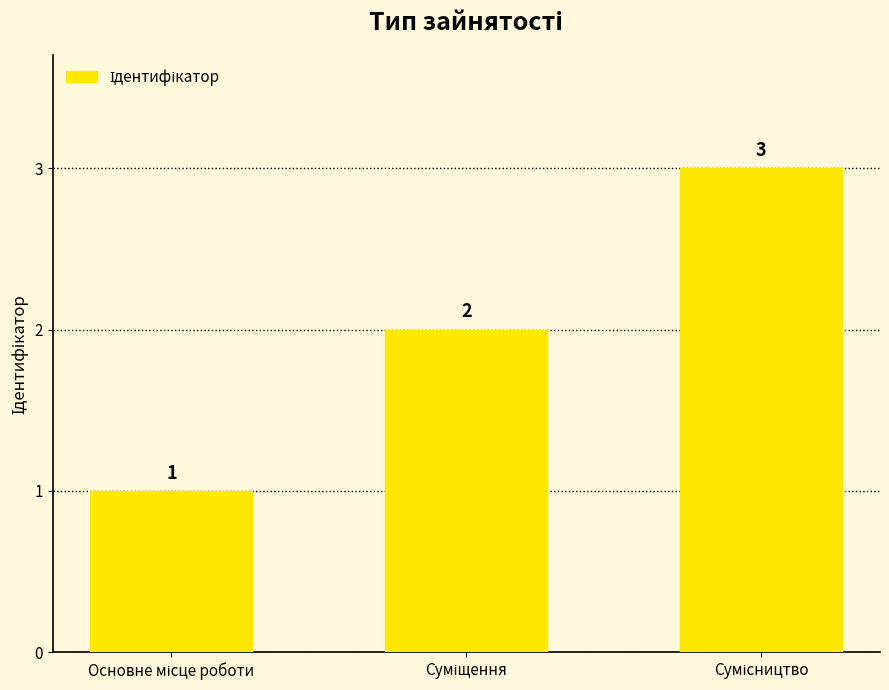

What is the greatest value displayed?

3